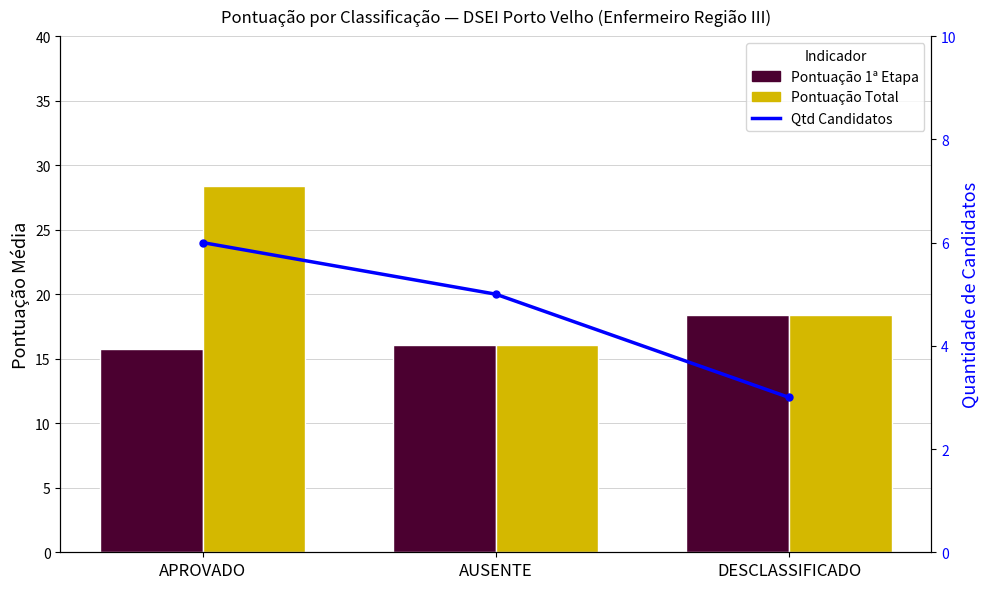

What is the total value across all series at AUSENTE?

37.1